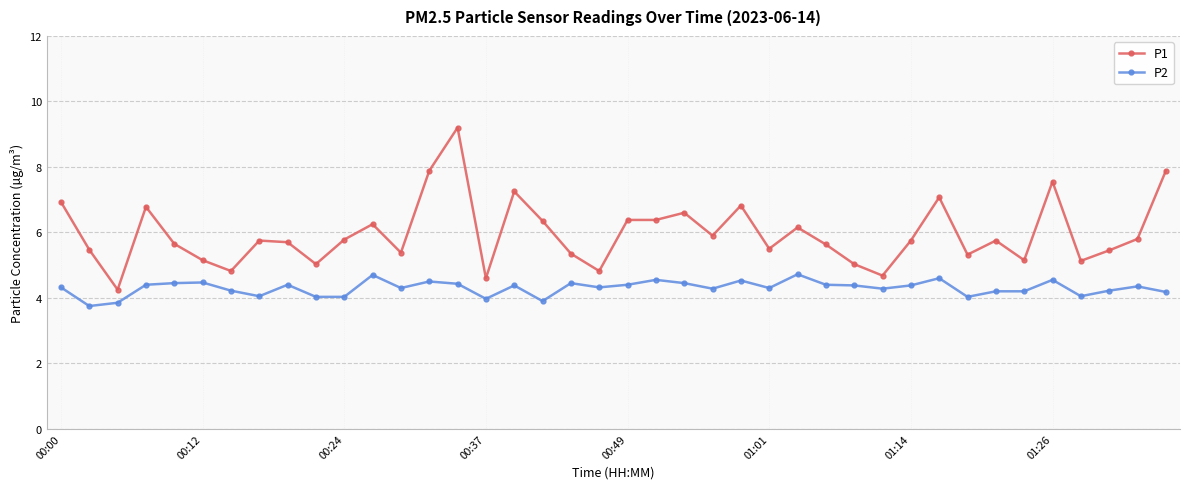

True or false: P2 has more than 0 interior local peaks.

True